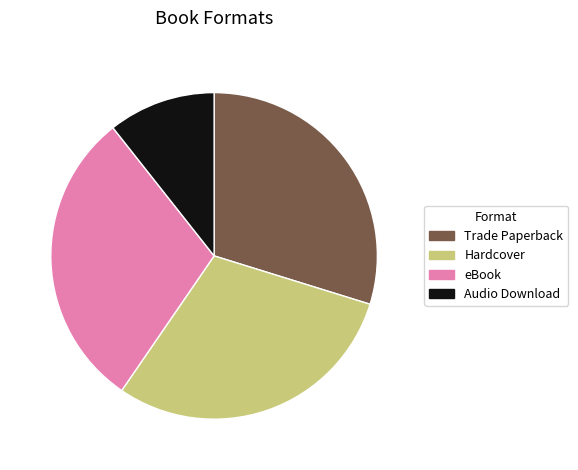

Is there a majority slice in this chart?

No